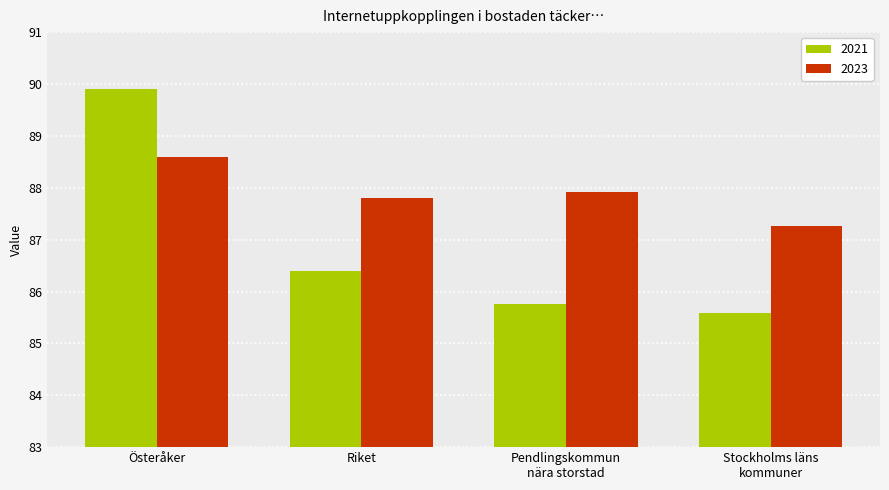

Reading left to right, what are all the values shown in this chart?

2021: Österåker=89.9	Riket=86.4	Pendlingskommun
nära storstad=85.8	Stockholms läns
kommuner=85.6
2023: Österåker=88.6	Riket=87.8	Pendlingskommun
nära storstad=87.9	Stockholms läns
kommuner=87.3